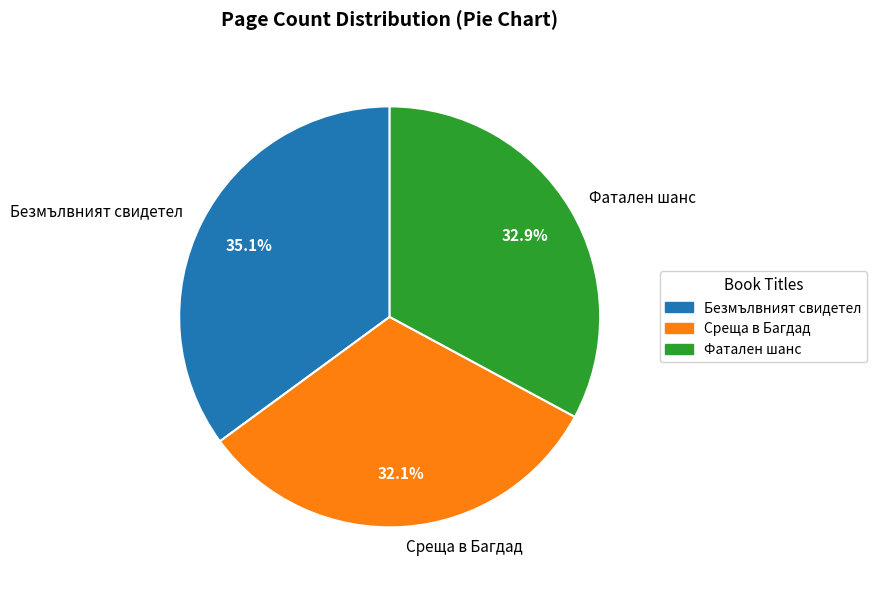

To the nearest percent, what percentage of the pie is Фатален шанс?

33%